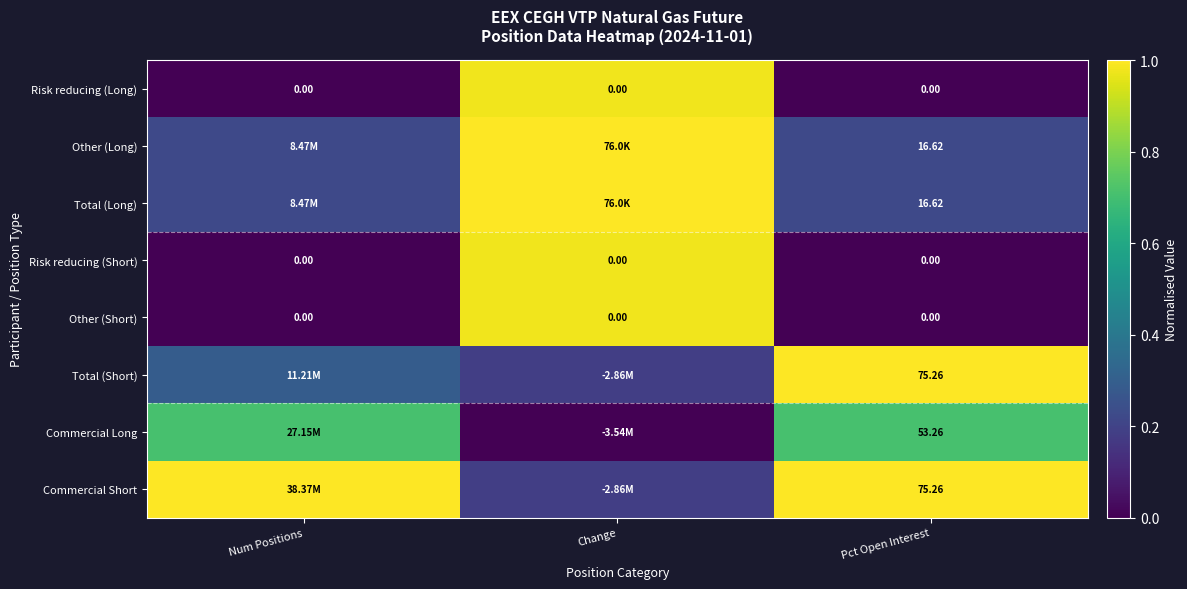

What is the difference between the highest and lowest values at Pct Open Interest?

75.3